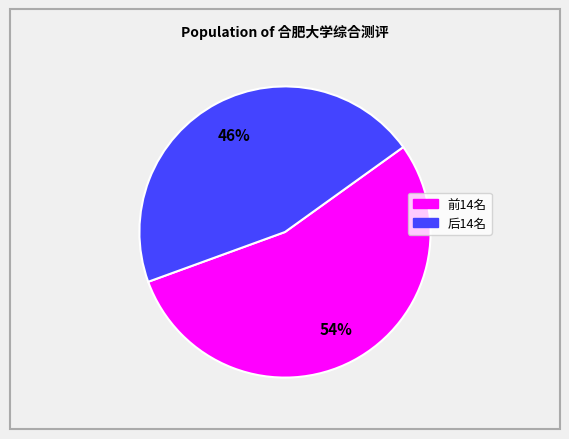

Is there any slice that represents more than half of the pie?

Yes